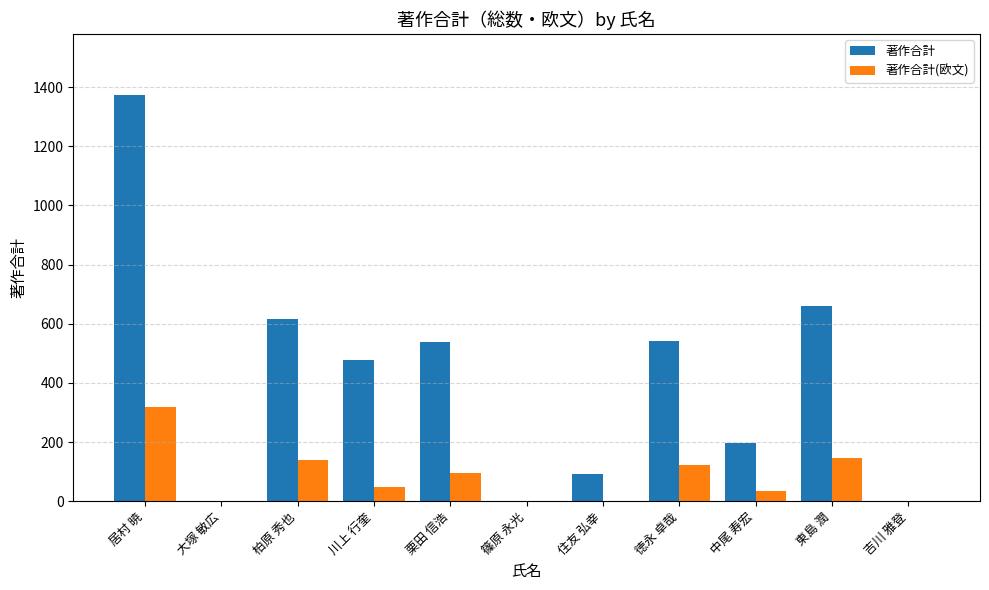

Which series has the largest total across all categories?

著作合計